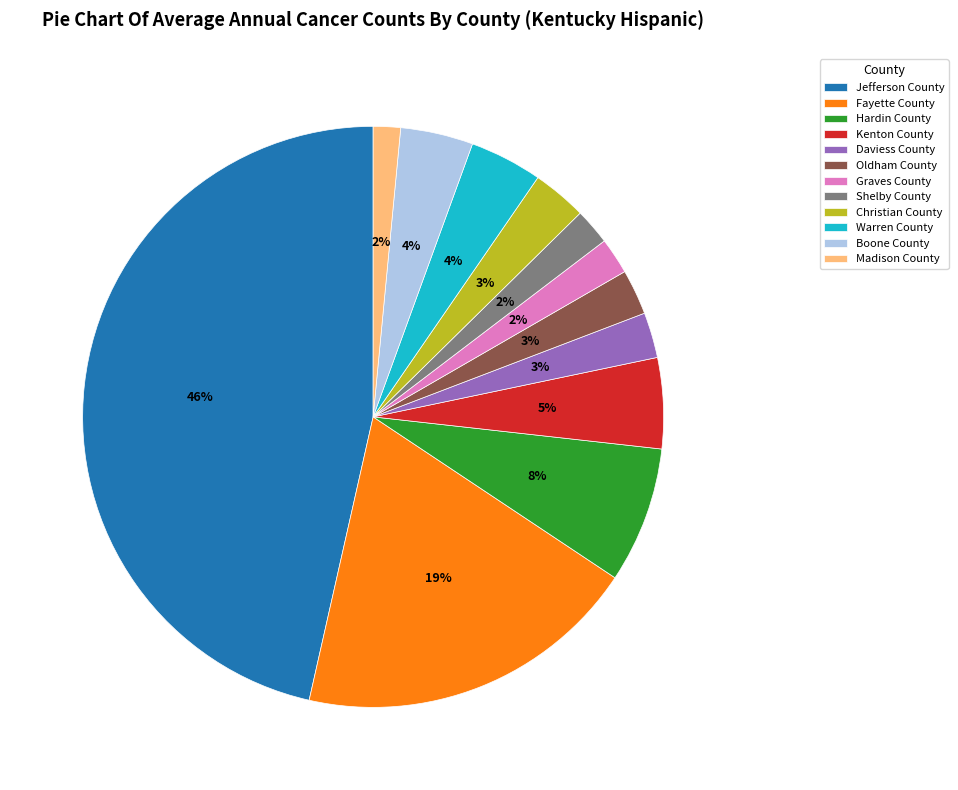

Combined, do Shelby County and Kenton County account for over 50%?

No